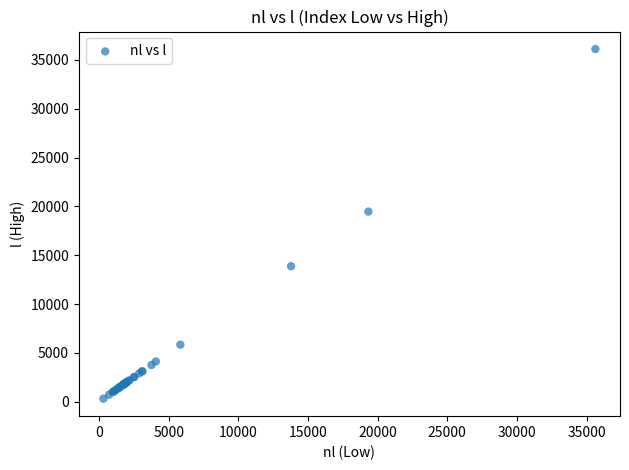

What Y value in the scatter plot is closest to 18206?

19464.3